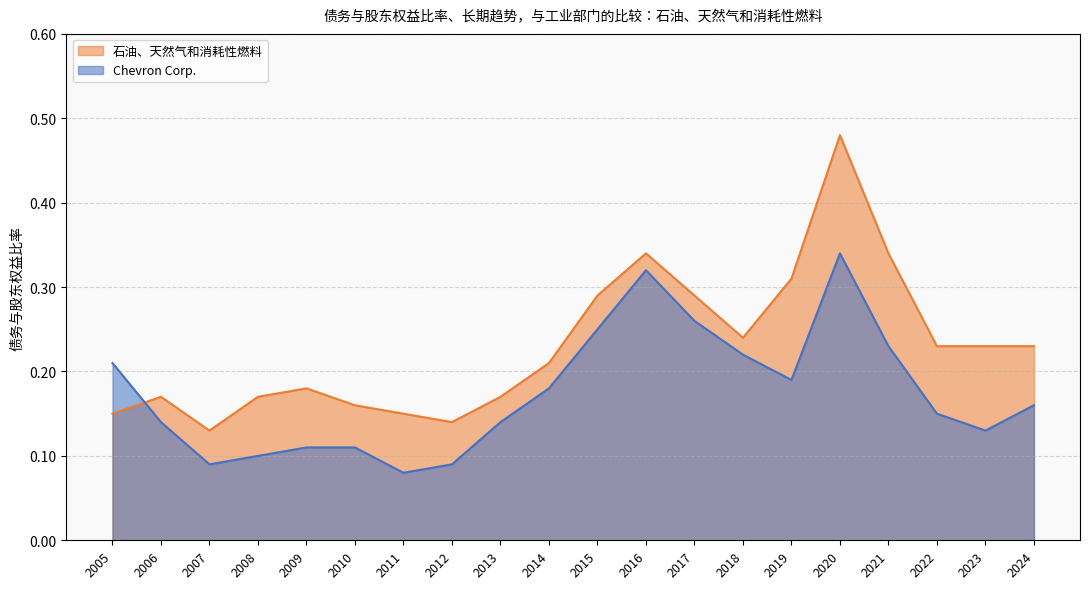

List the labels in order of 石油、天然气和消耗性燃料 value, largest first.

2020, 2021, 2016, 2019, 2017, 2015, 2018, 2024, 2023, 2022, 2014, 2009, 2013, 2008, 2006, 2010, 2011, 2005, 2012, 2007